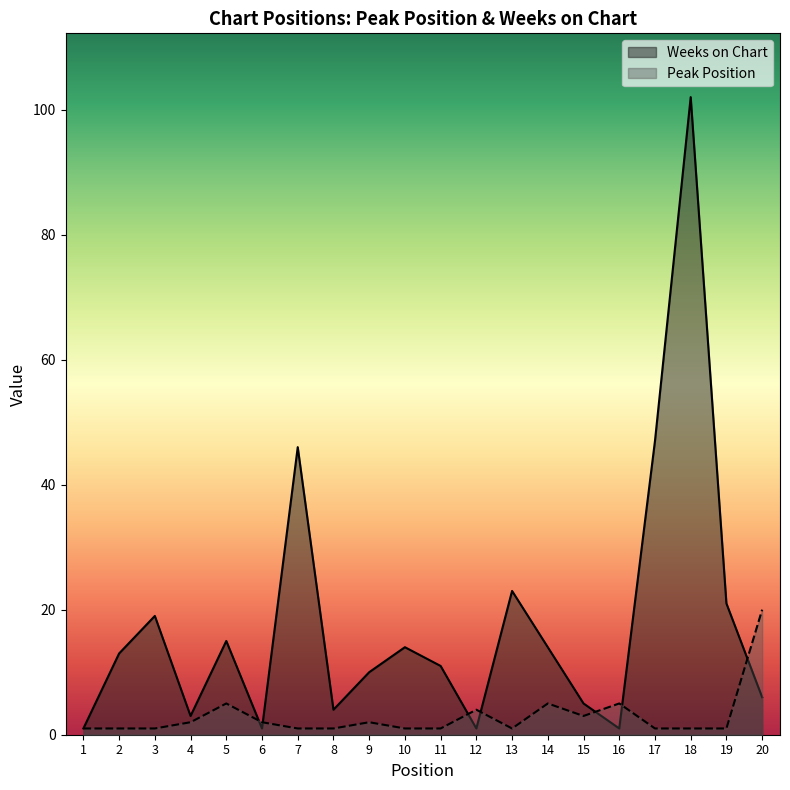

List the series in order of their peak value, highest first.

Weeks on Chart, Peak Position